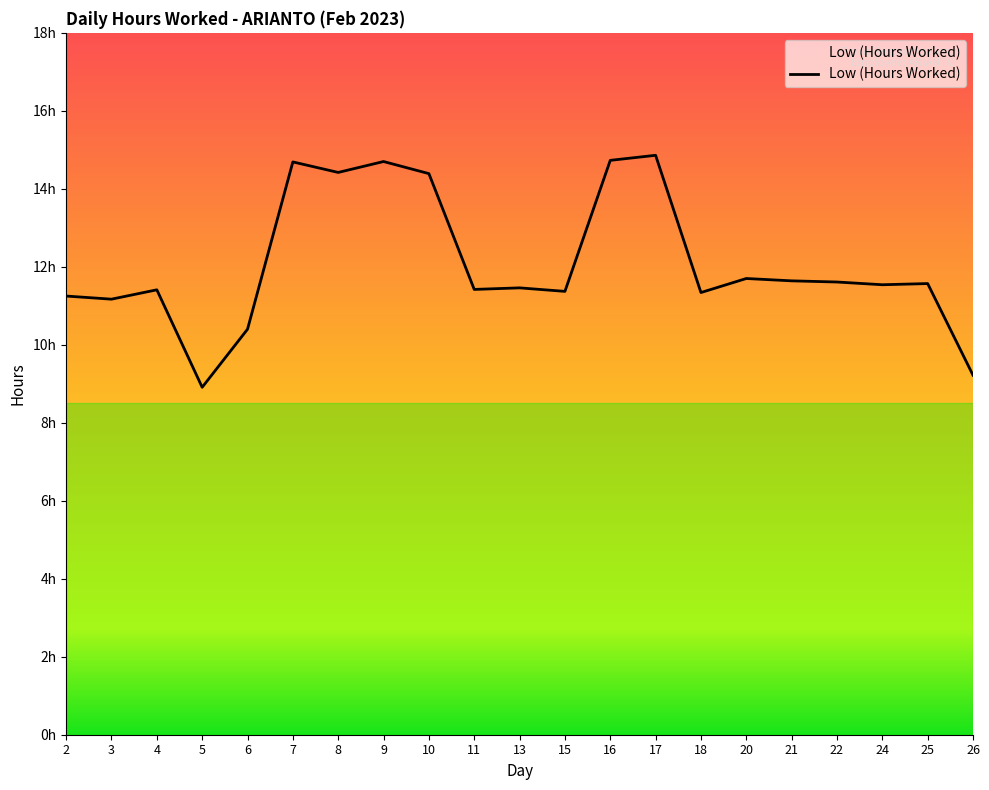

At which label is the value closest to 11?

3